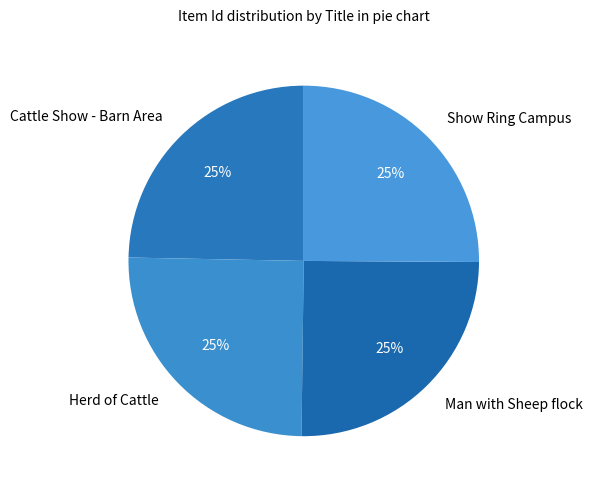

The Show Ring Campus slice represents 25% of the pie. True or false?

True